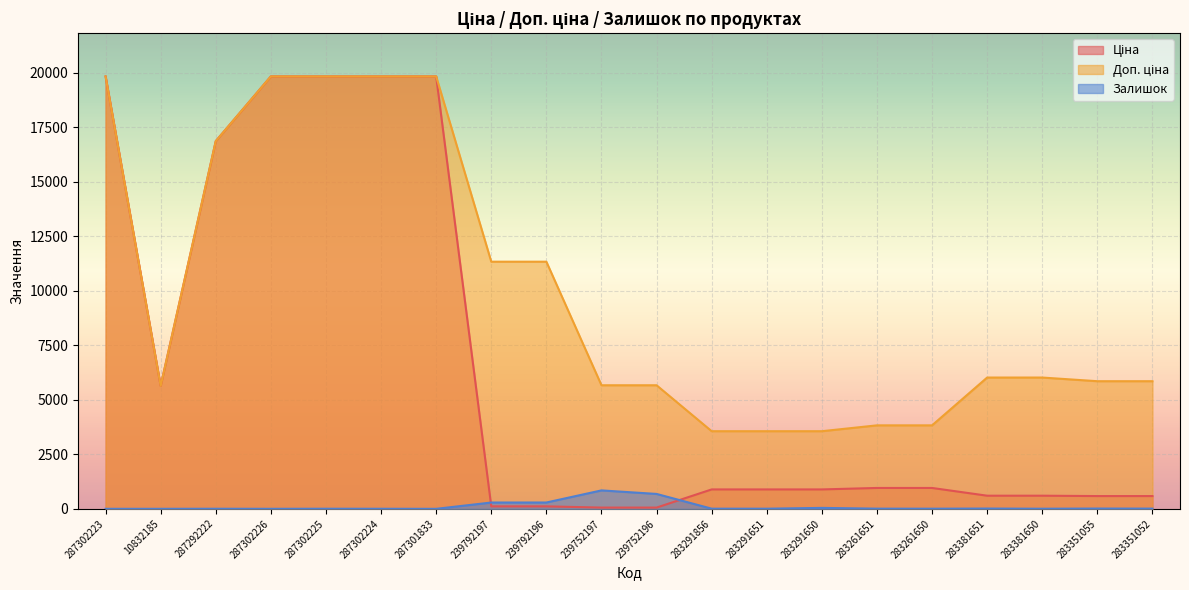

True or false: Ціна and Доп. ціна cross at least once.

False